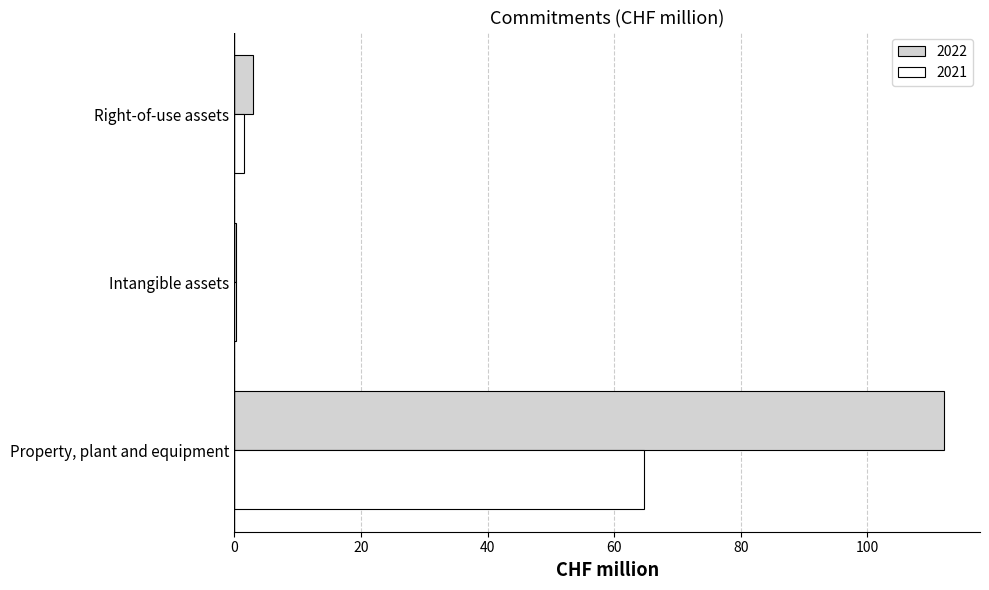

At which category is the sum across all series the highest?

Property, plant and equipment